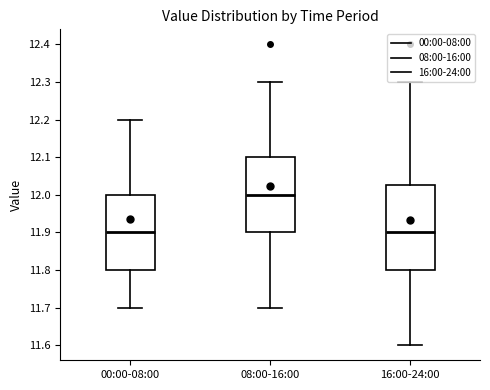

Reading left to right, read every box against the y-axis: the position of its median line, the range the box covers, and the ends of its whiskers. The values are not printed on the chart, so give them approximately, as read against the axis.

00:00-08:00: median 11.90, box 11.80 to 12.00, whiskers 11.70 to 12.20
08:00-16:00: median 12.00, box 11.90 to 12.10, whiskers 11.70 to 12.30
16:00-24:00: median 11.90, box 11.80 to 12.03, whiskers 11.60 to 12.30